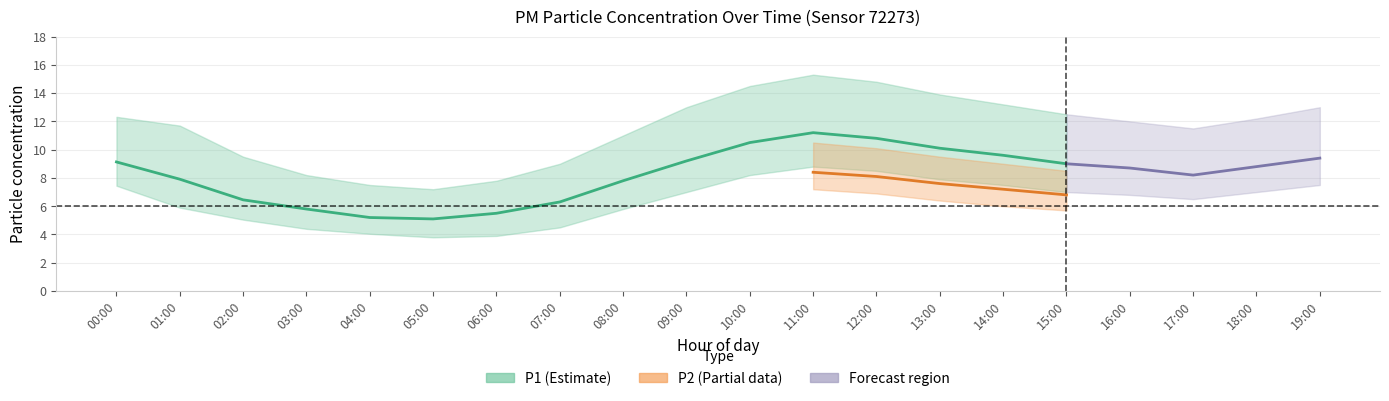

What is the label of the 1st point from the right?

19:00